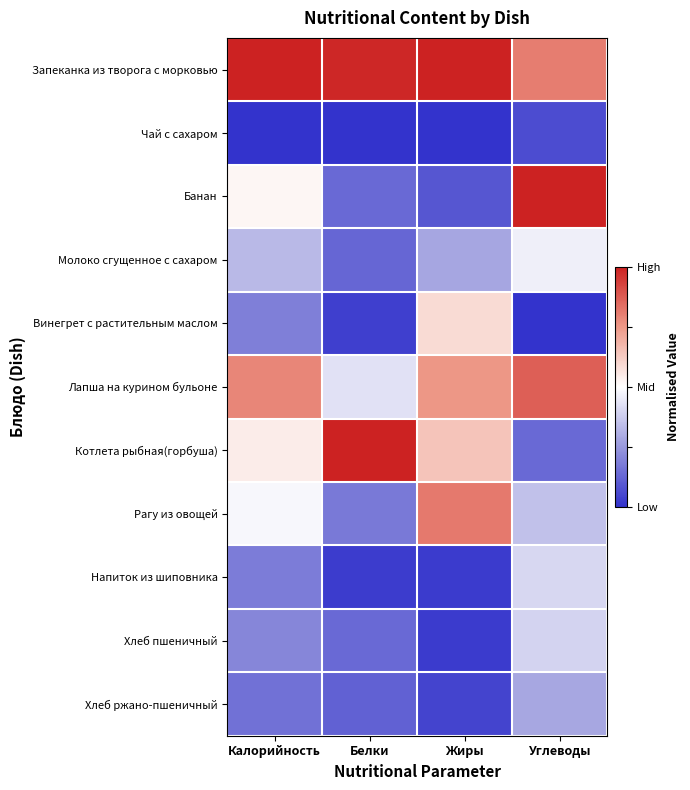

Between Жиры and Калорийность, which is larger?

Жиры